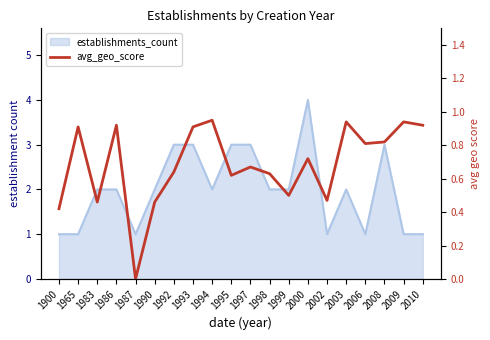

What is the value of the 13th point from the left?

0.5